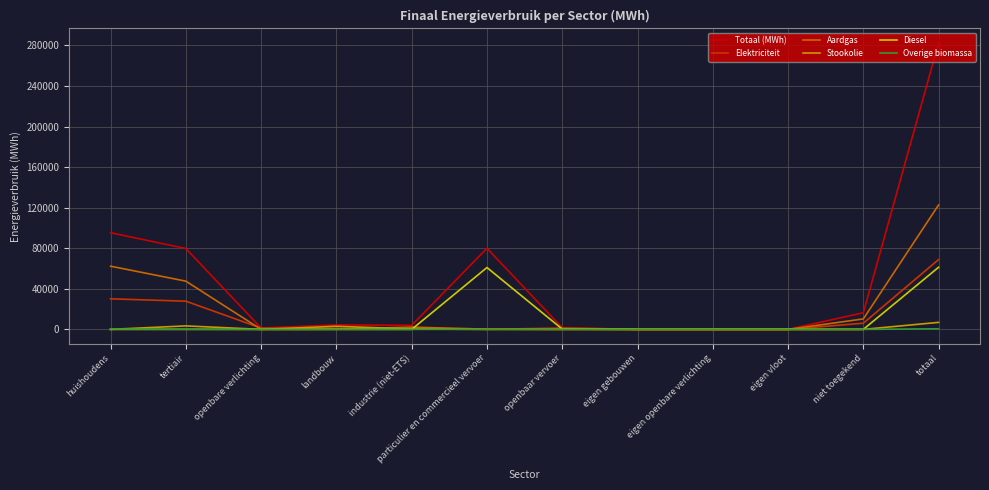

How many lines are shown in the chart?

6